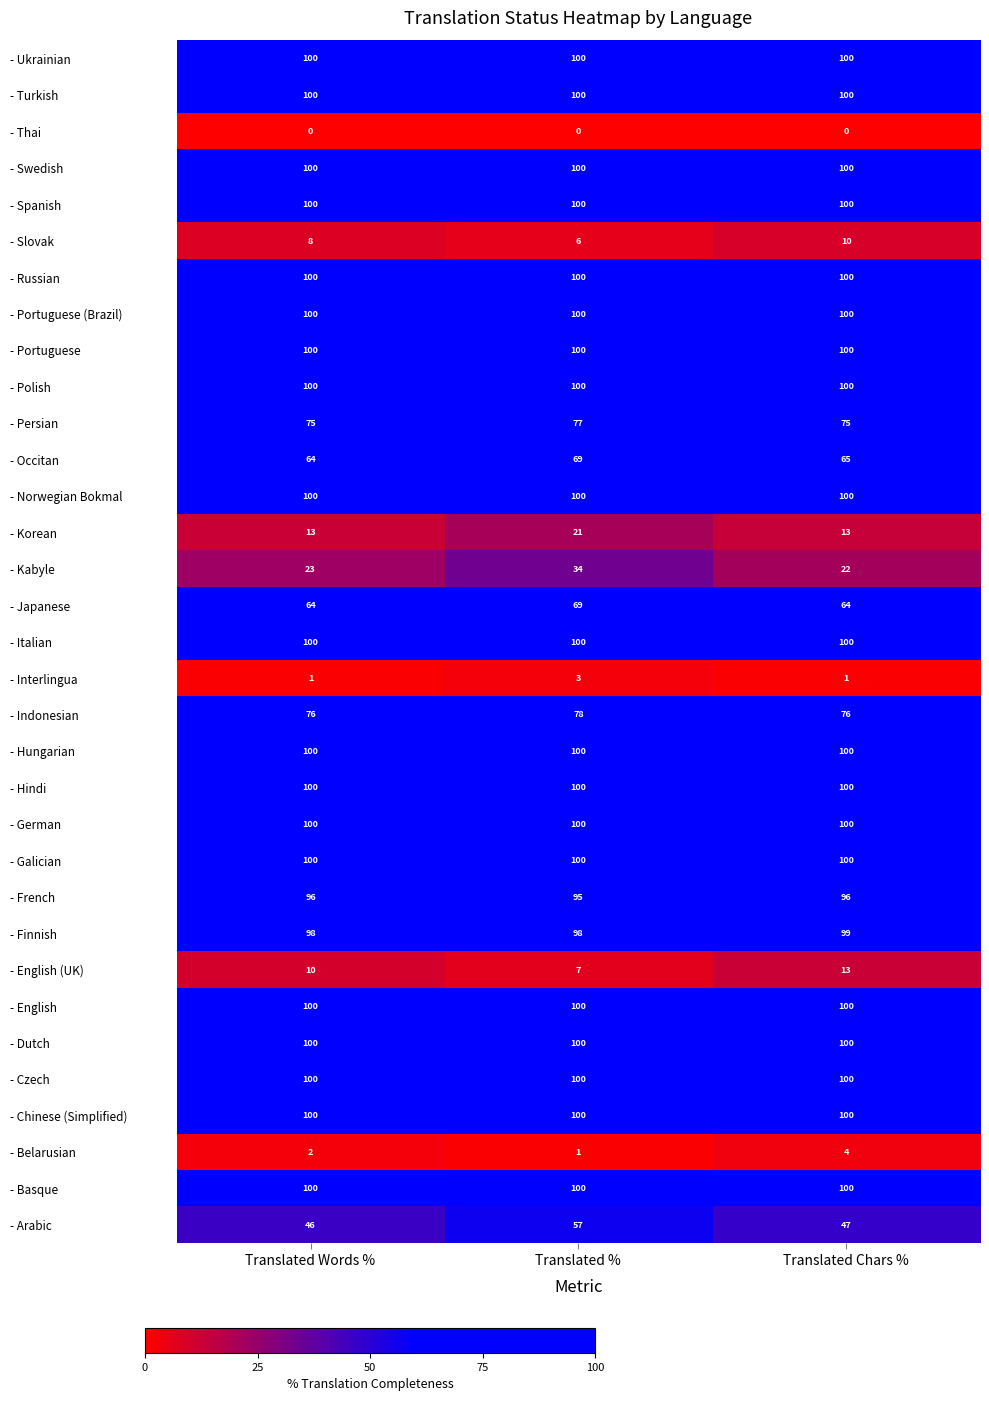

At which label is - English (UK) closest to 10?

Translated Words %